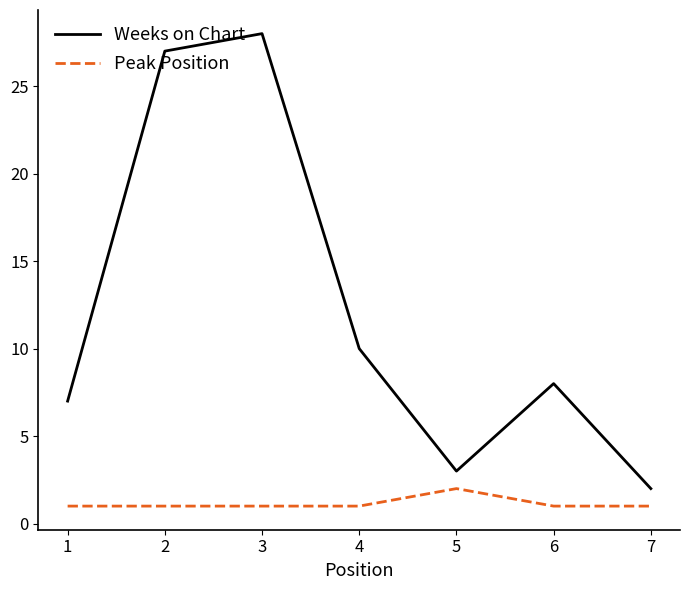

What is the difference between the maximum and minimum values in the Weeks on Chart series?

26